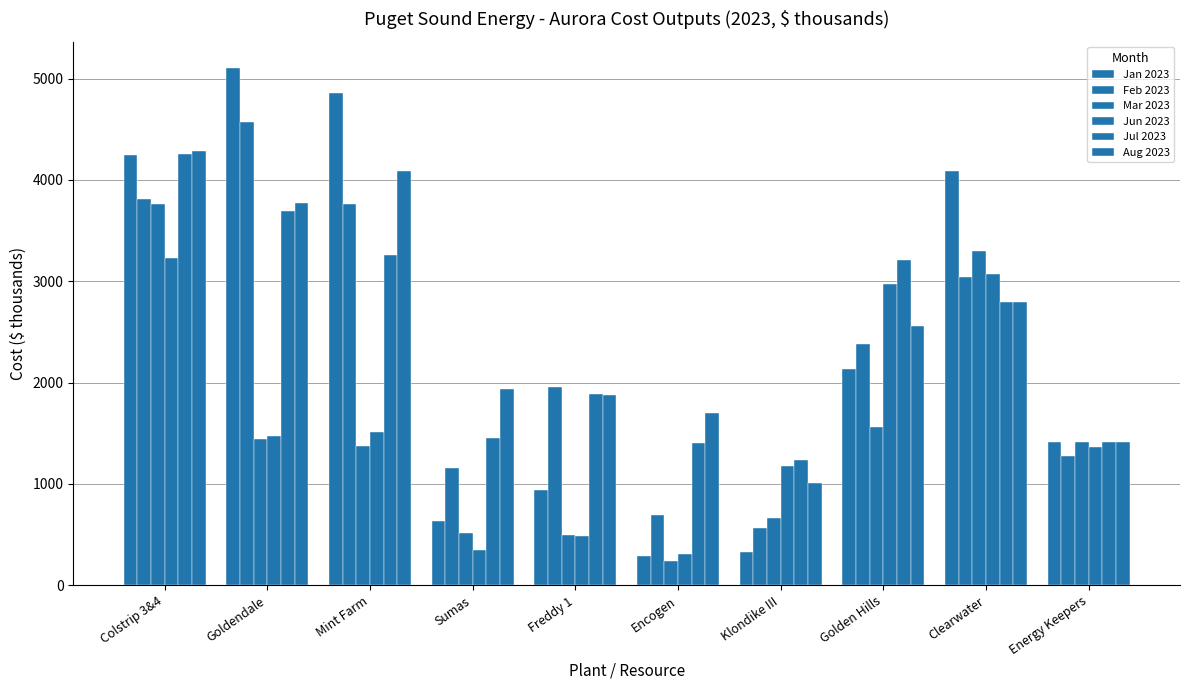

Does the chart contain any negative values?

No